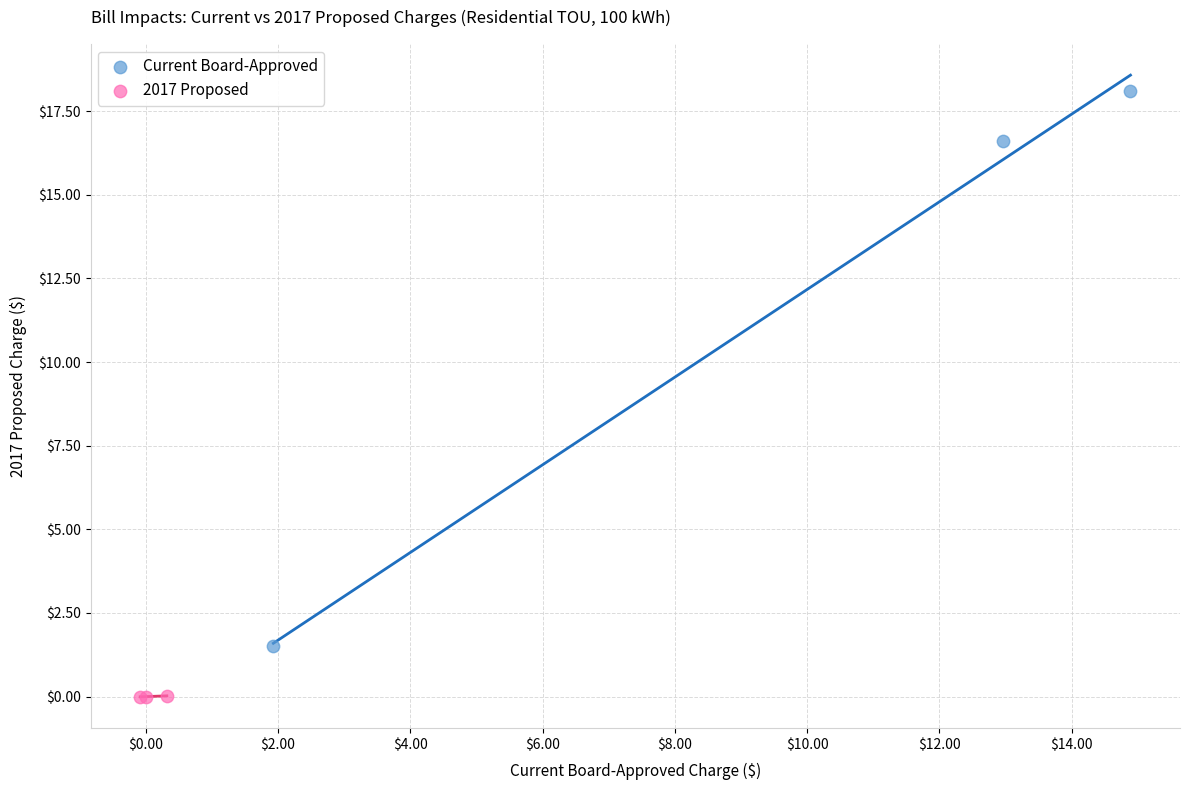

Which series reaches the maximum Y coordinate?

Current Board-Approved